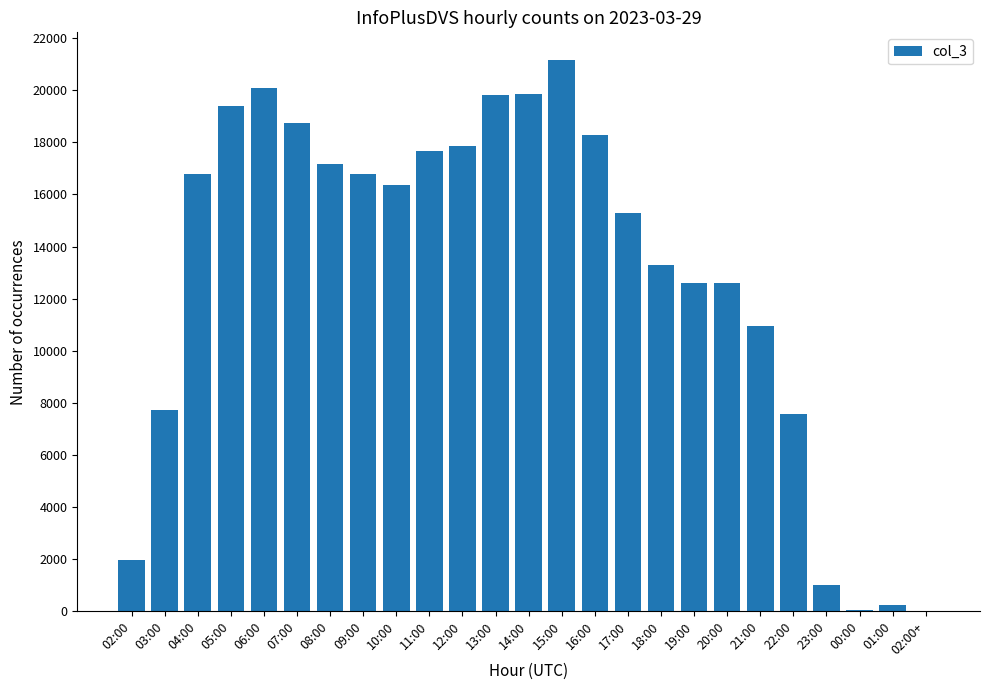

What is the greatest value displayed?

21158